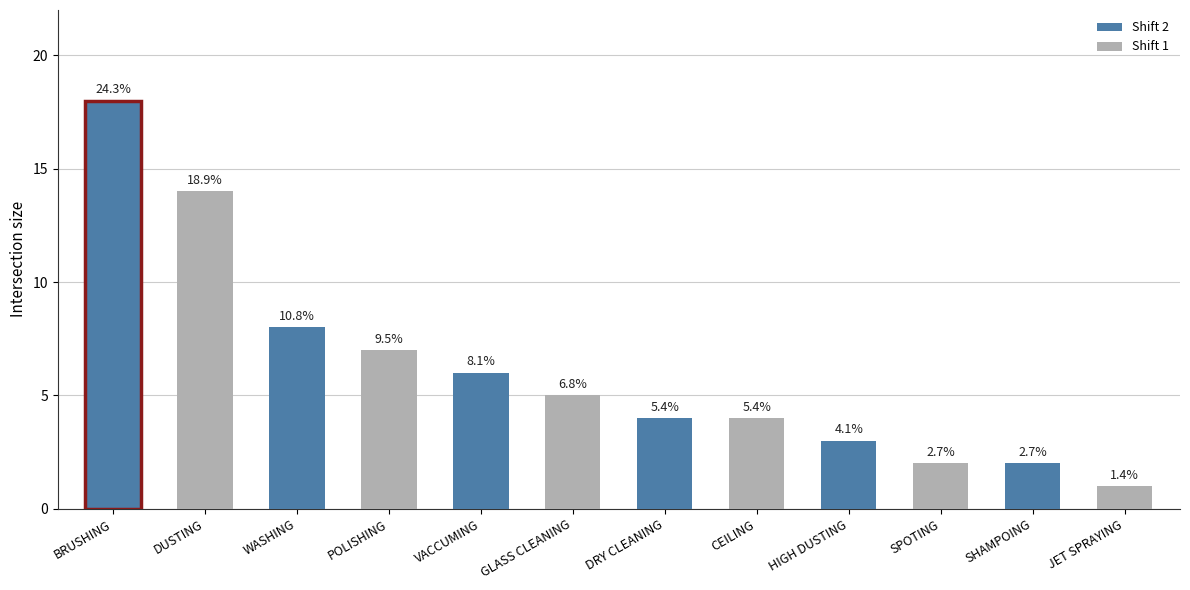

Which label corresponds to the largest value in the chart?

BRUSHING